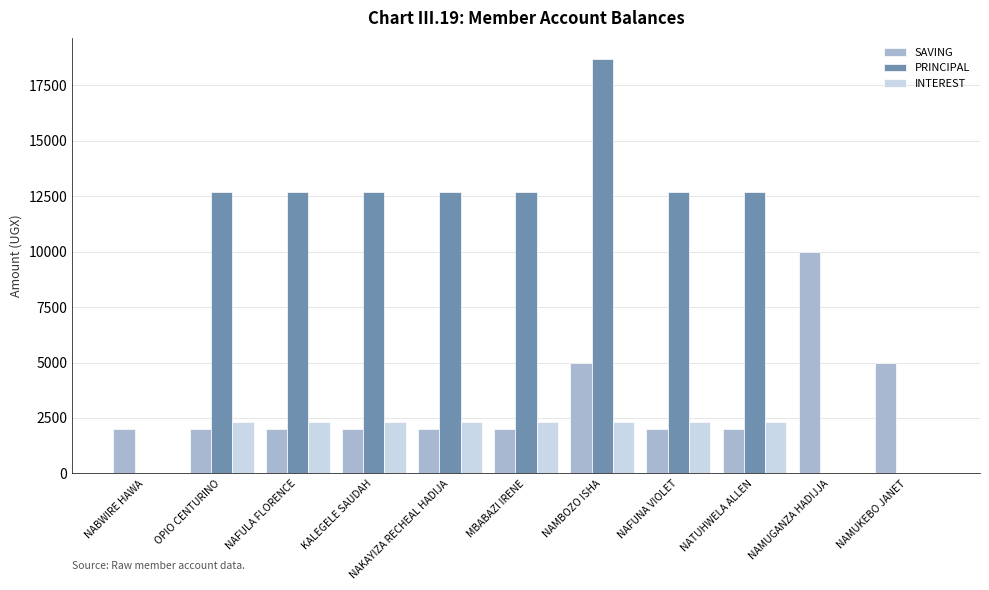

Which series has the largest total across all categories?

PRINCIPAL